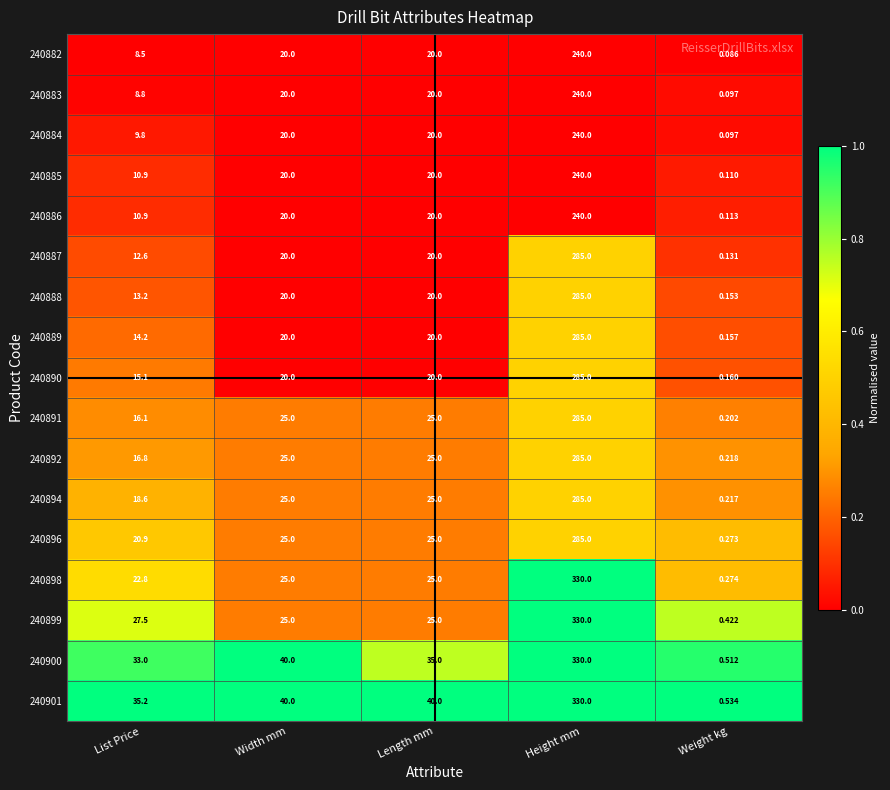

At which category does the chart reach its peak across all series?

Height mm